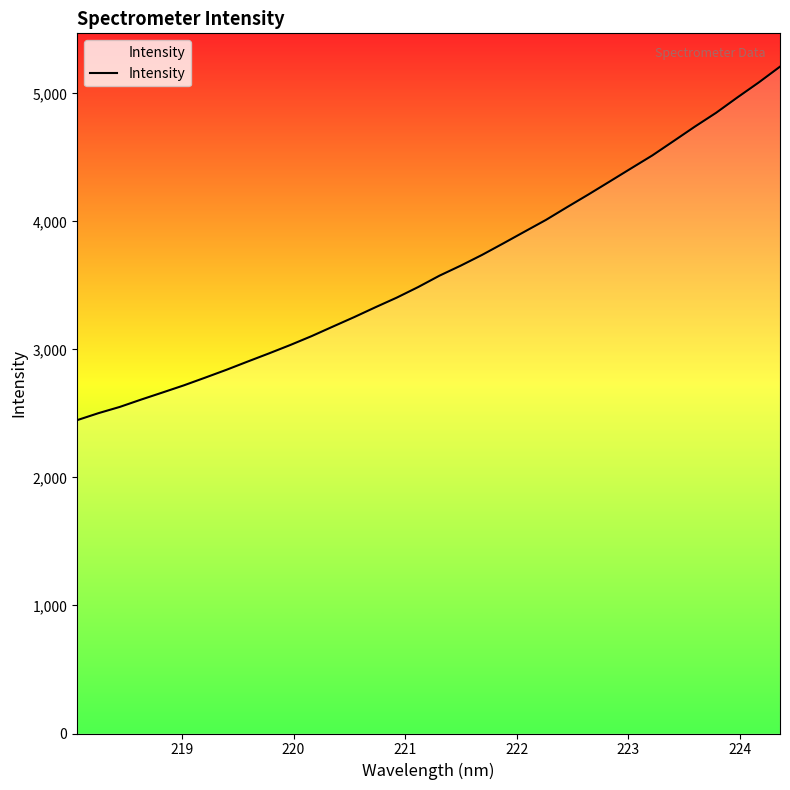

What is the smallest value displayed?

2447.3